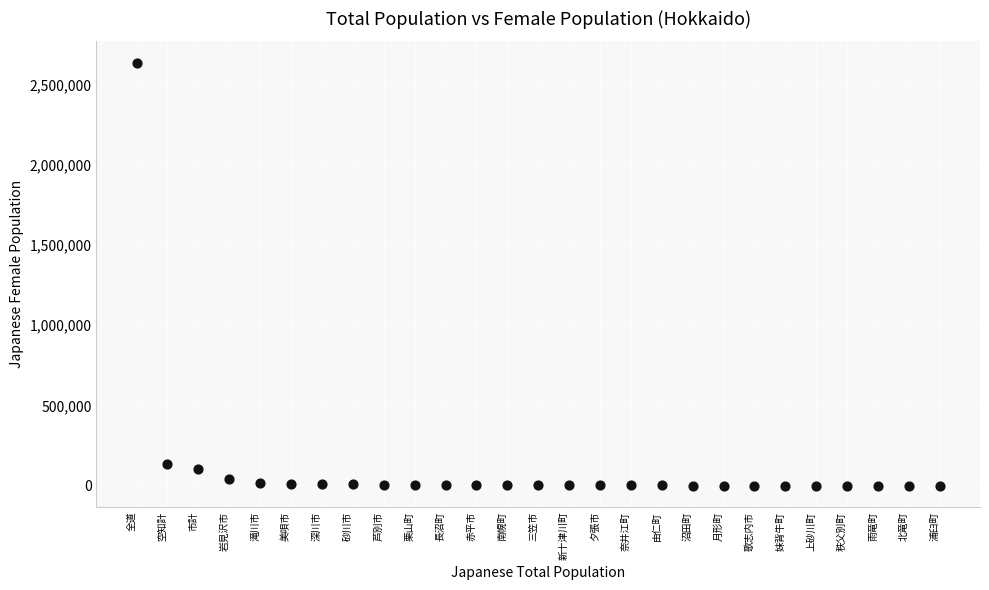

What is the range of Y values (max minus min)?

2635558